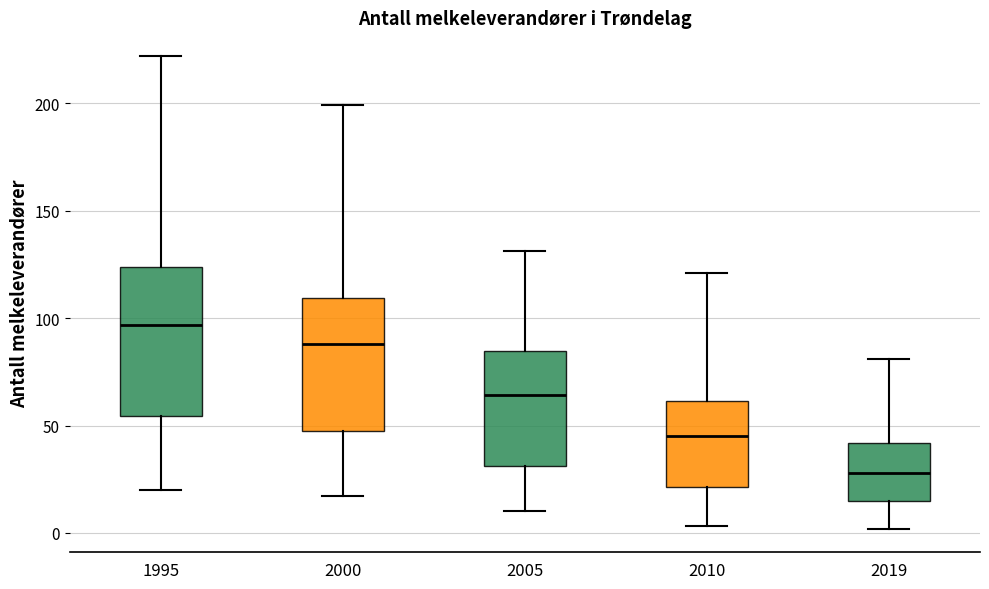

Which box's median line is the highest?

1995